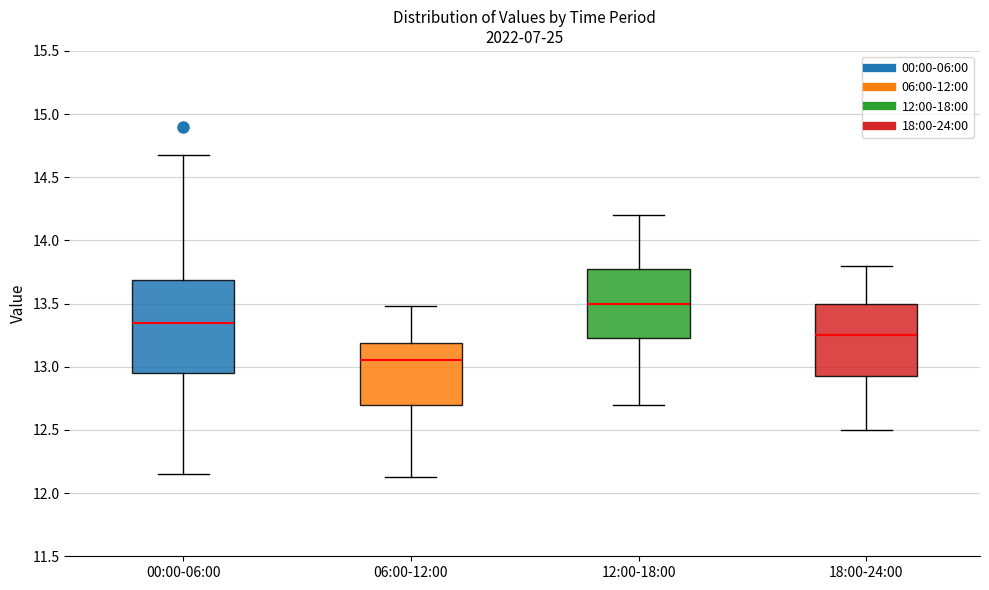

Reading left to right, transcribe this box plot: for each box, give where its median line is, the range the box spans, and where its two whiskers end, as read against the y-axis. The values are not printed on the chart, so give them approximately, as read against the axis.

00:00-06:00: median 13.35, box 12.95 to 13.70, whiskers 12.15 to 14.70
06:00-12:00: median 13.05, box 12.70 to 13.20, whiskers 12.15 to 13.50
12:00-18:00: median 13.50, box 13.25 to 13.80, whiskers 12.70 to 14.20
18:00-24:00: median 13.25, box 12.95 to 13.50, whiskers 12.50 to 13.80